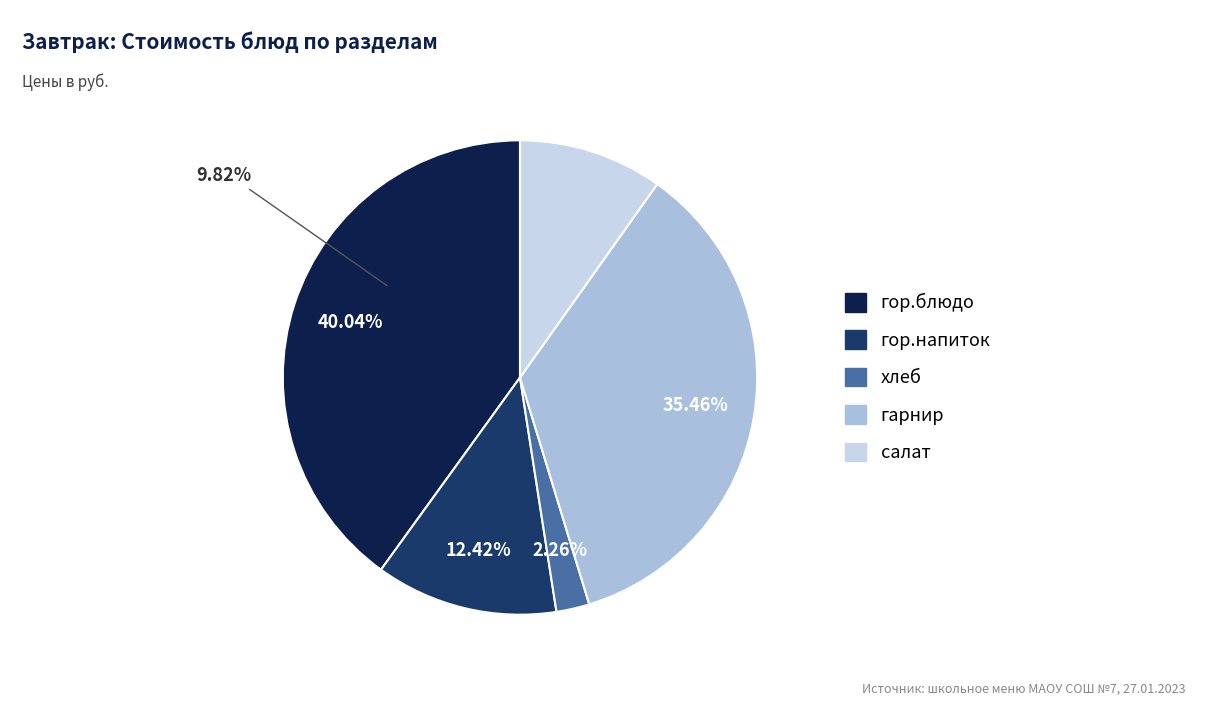

What is the smallest slice in the pie chart?

хлеб